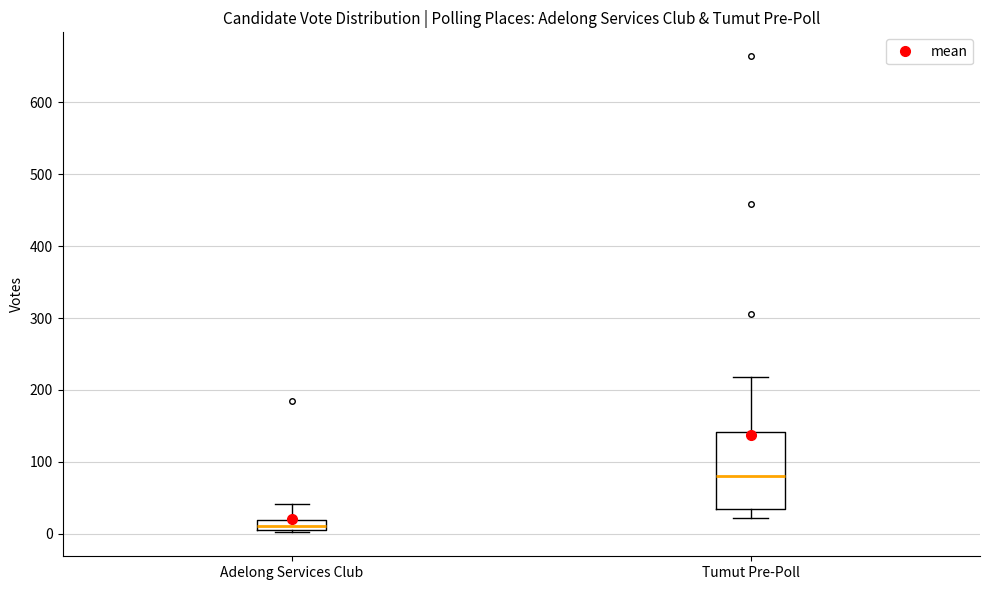

Where is the upper edge of the box for Adelong Services Club on the y-axis? The values are not printed on the chart, so give them approximately, as read against the axis.

20